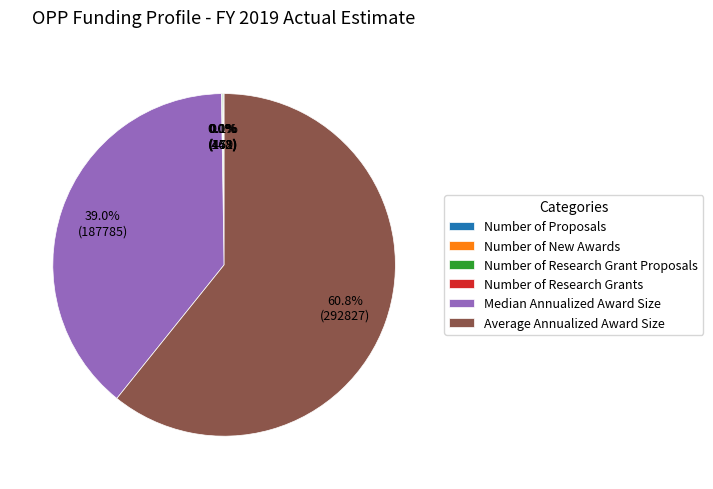

Which category accounts for the majority?

Average Annualized Award Size